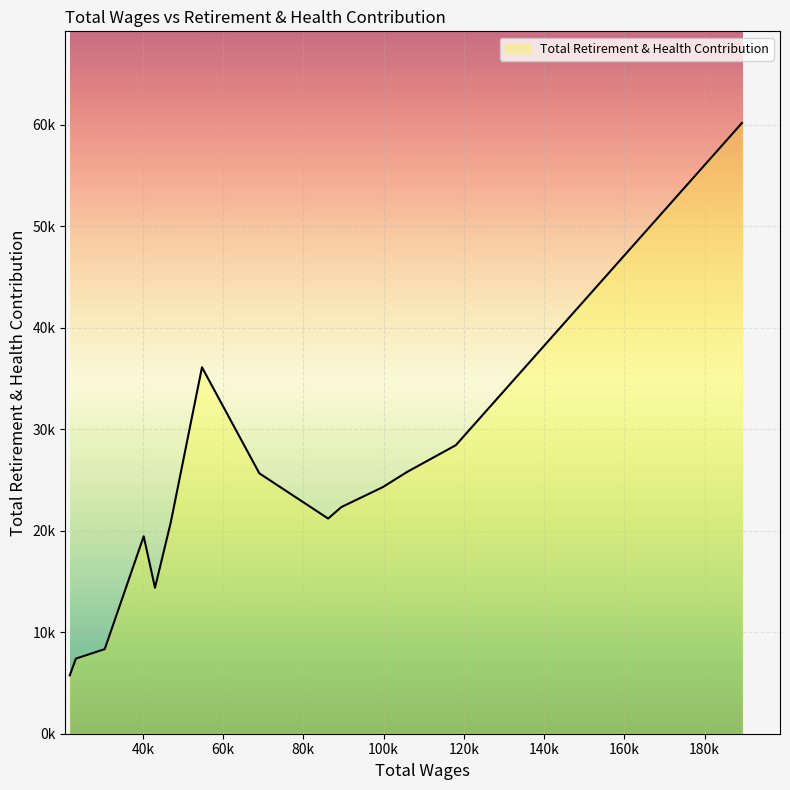

Does the chart have visible grid lines?

Yes